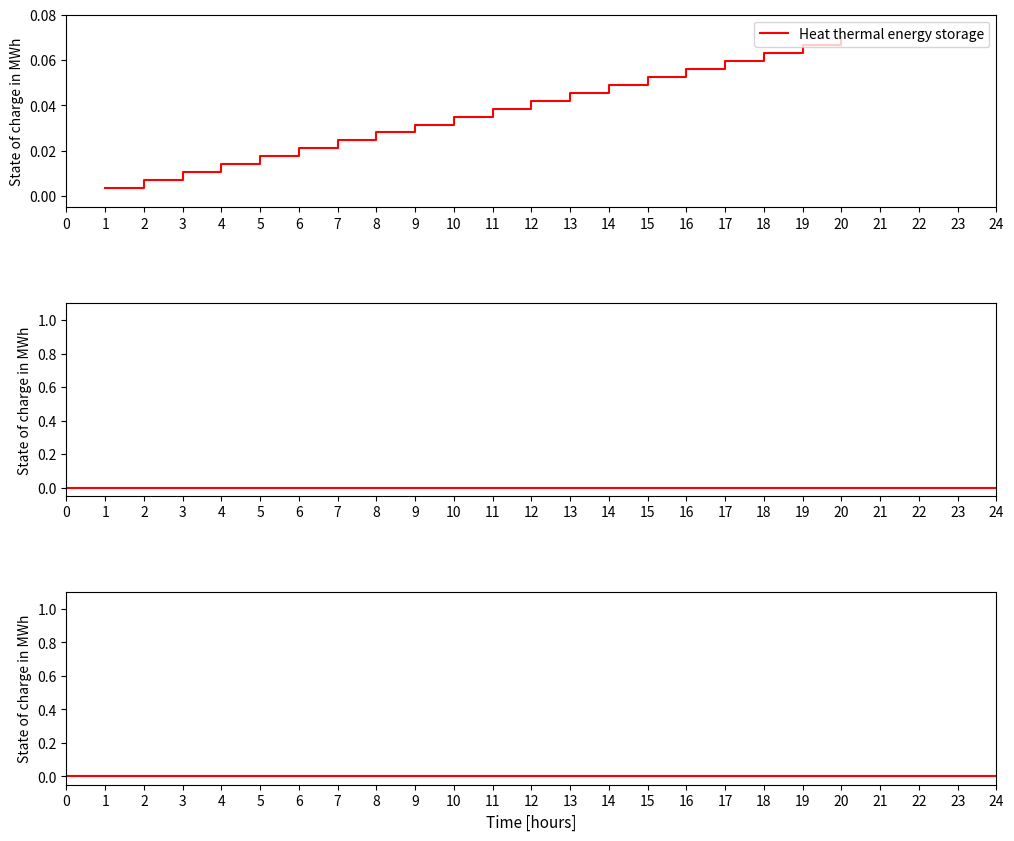

True or false: the data shows 0.1 at 17.

True